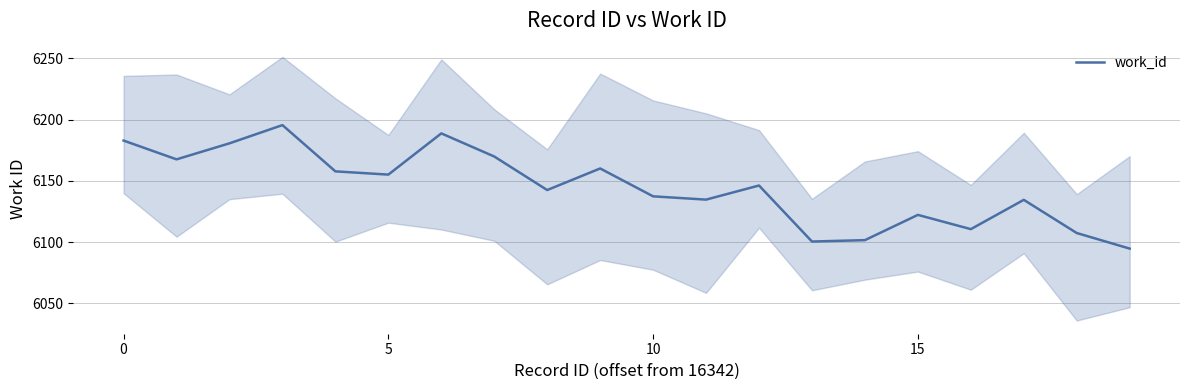

The value of work_id at 10 is 6137.4. True or false?

True